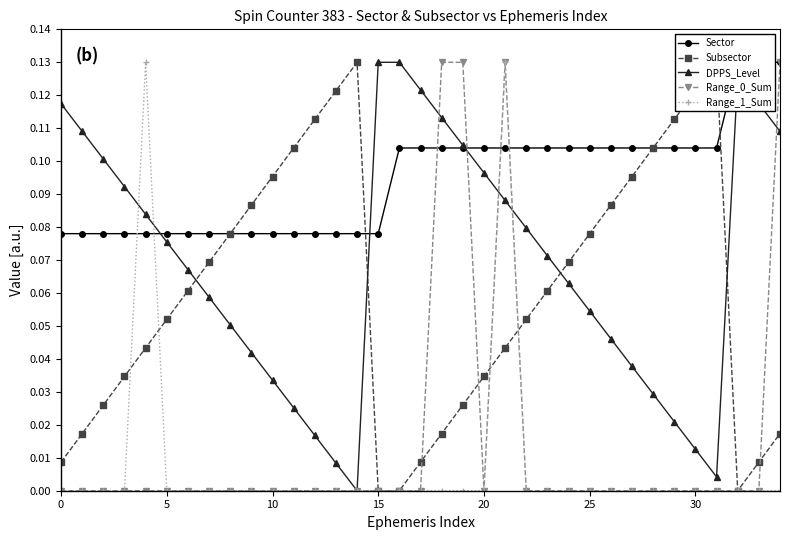

Which series ends up on top after the final intersection of Range_1_Sum and DPPS_Level?

DPPS_Level